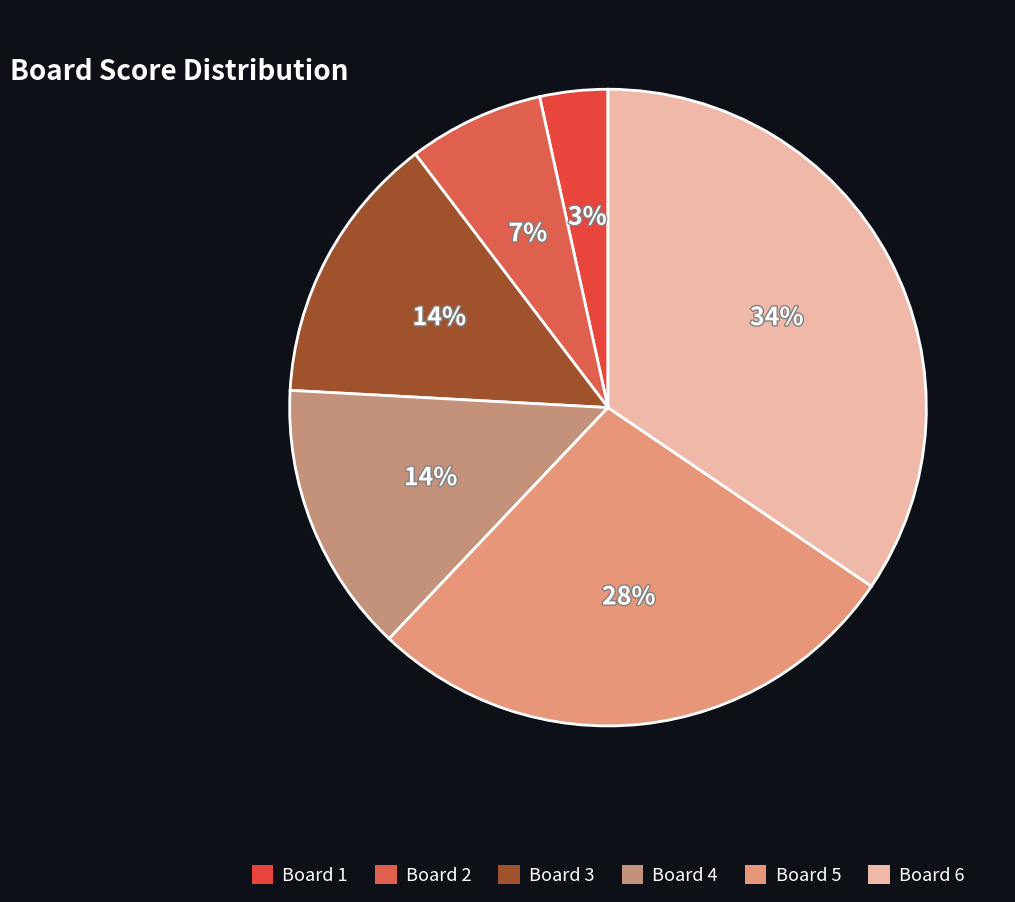

Count the number of slices in the pie.

6